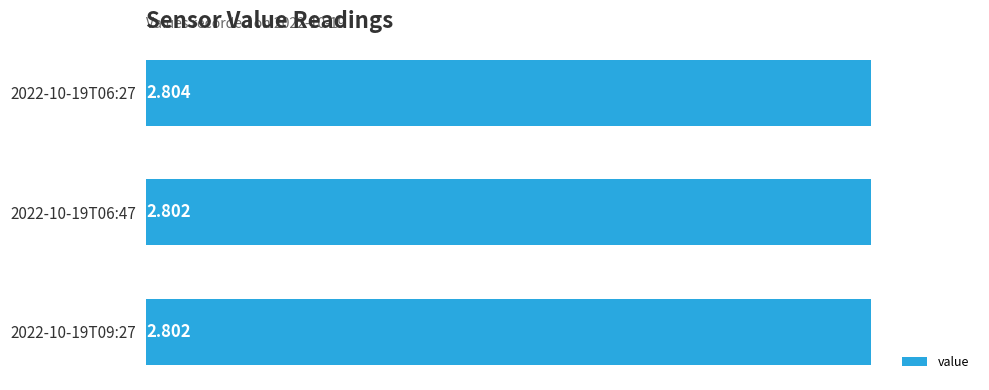

Count the values in the range 2 to 3.

3